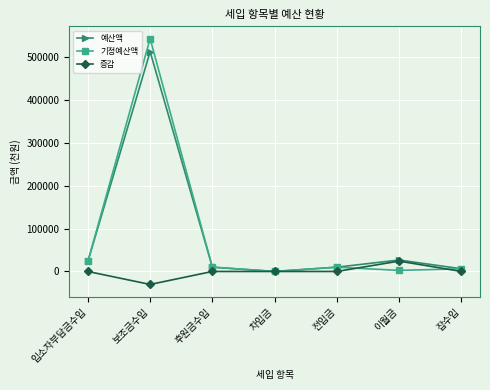

Which category has the lowest value across all series?

보조금수입